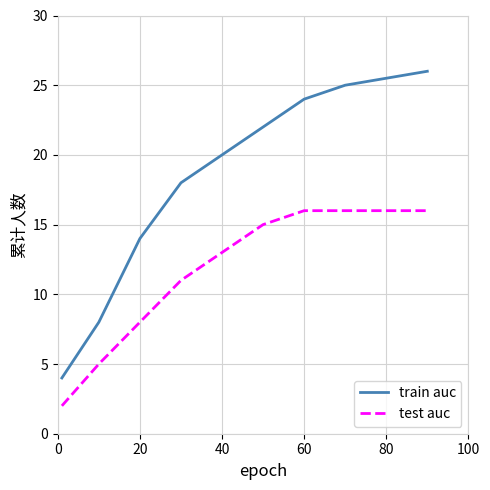

How many lines are shown in the chart?

2